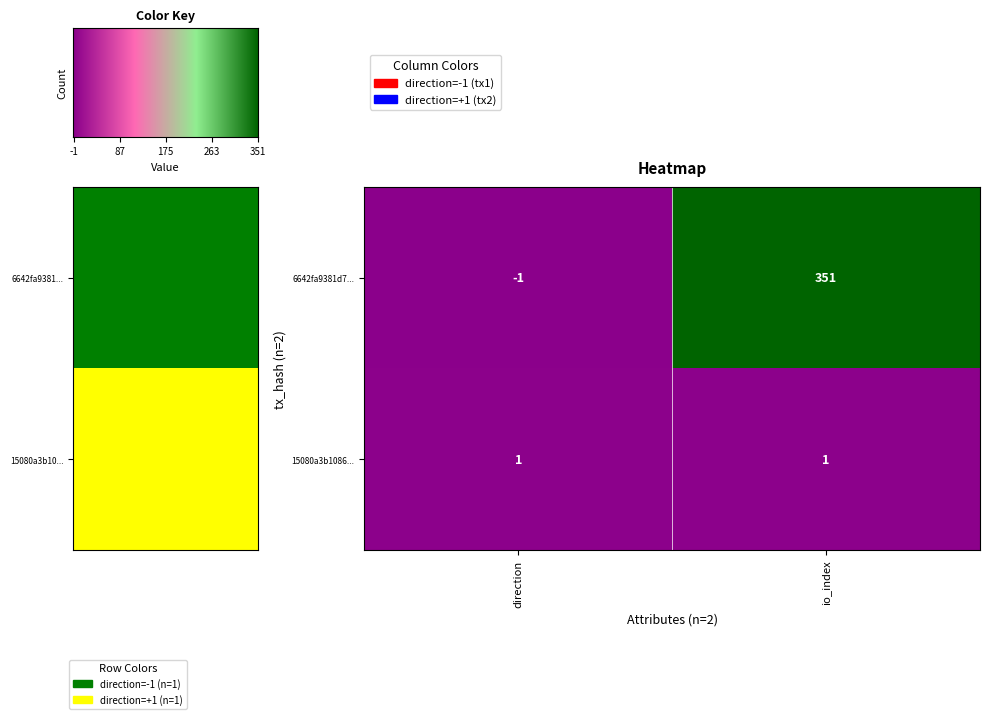

Reading right to left, transcribe all the data shown in this chart.

6642fa9381d7...: 351	-1
15080a3b1086...: 1	1